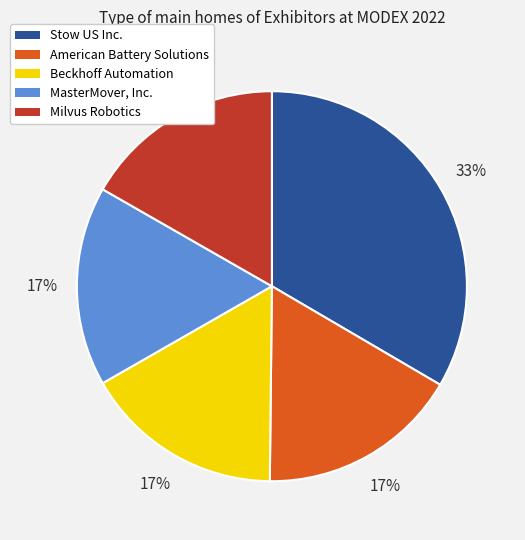

To the nearest percent, what portion does Stow US Inc. represent?

33%